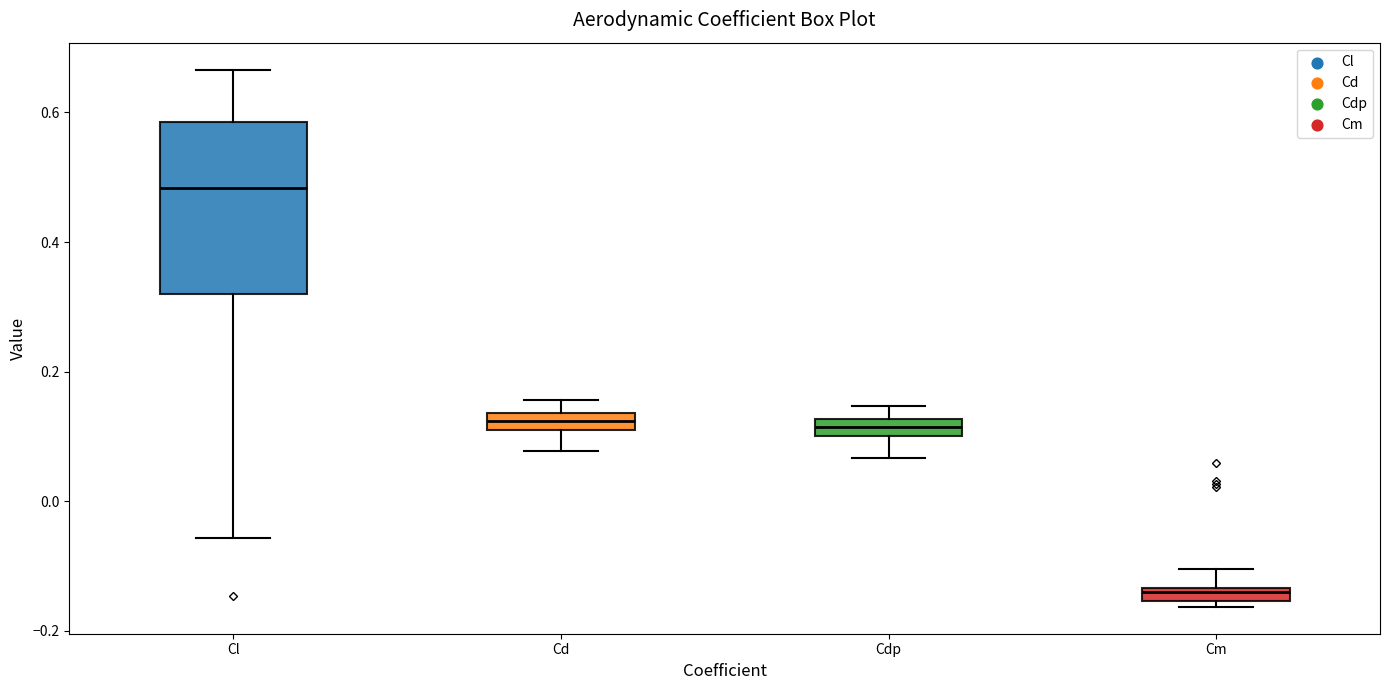

Comparing the boxes themselves (not the whiskers), which one is the tallest?

Cl